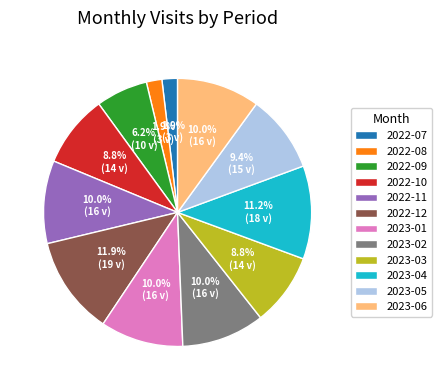

Which has a higher value, 2022-11 or 2022-10?

2022-11